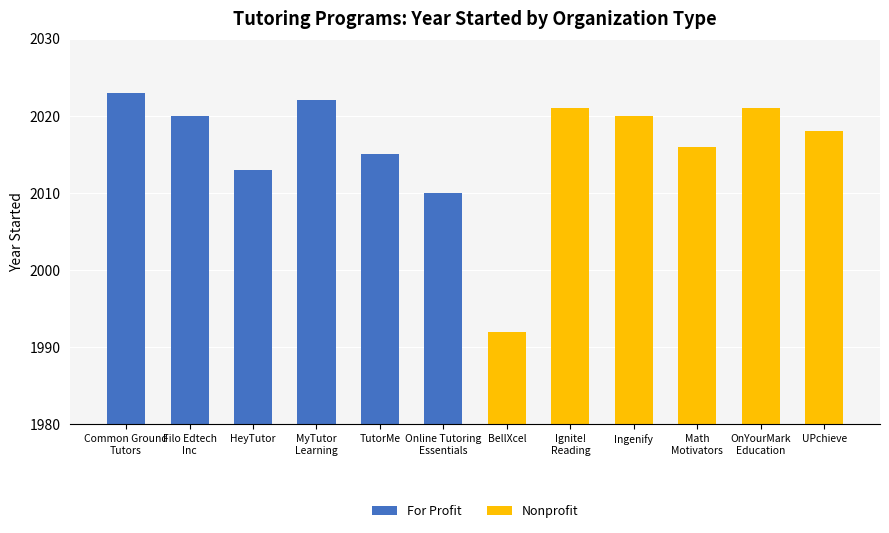

Which series has the widest spread of values?

Nonprofit